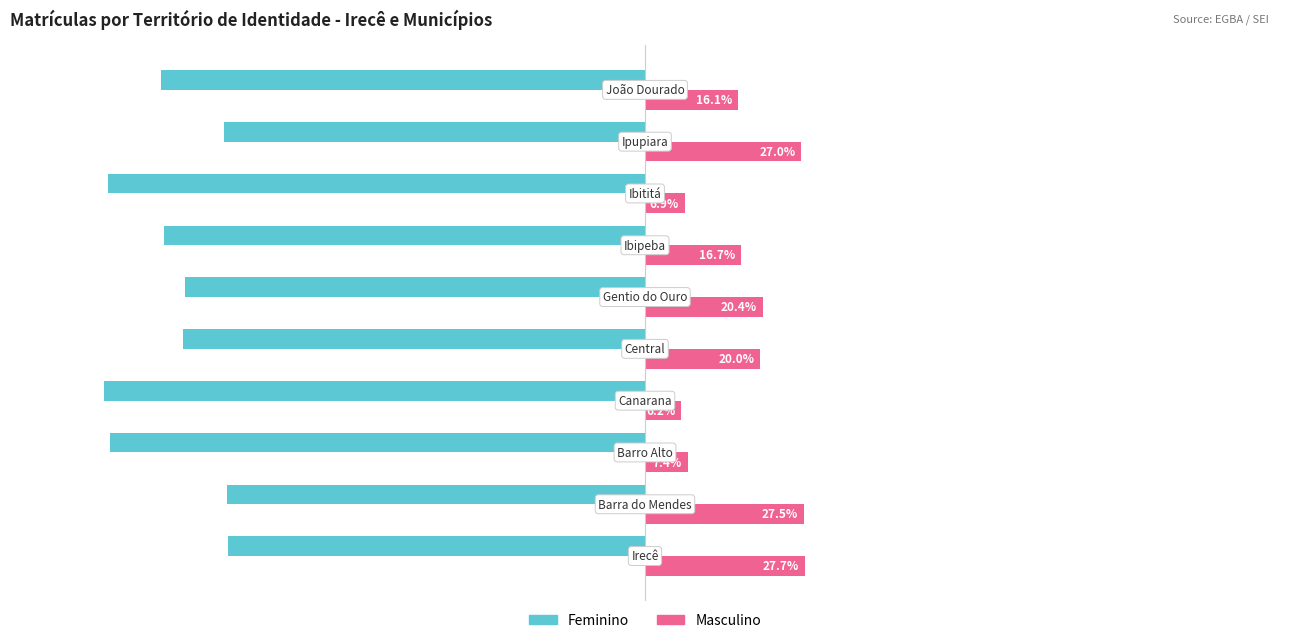

Which series has the largest total across all categories?

Masculino